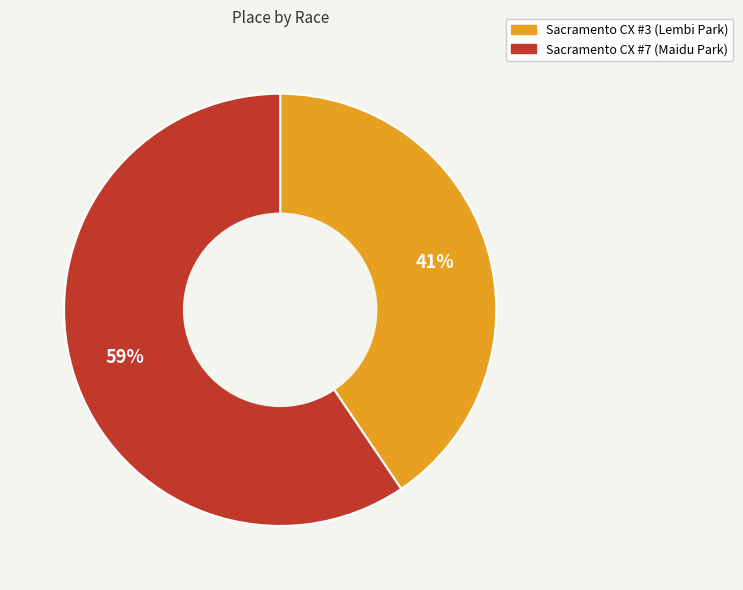

To the nearest percent, what is the average slice percentage?

50%